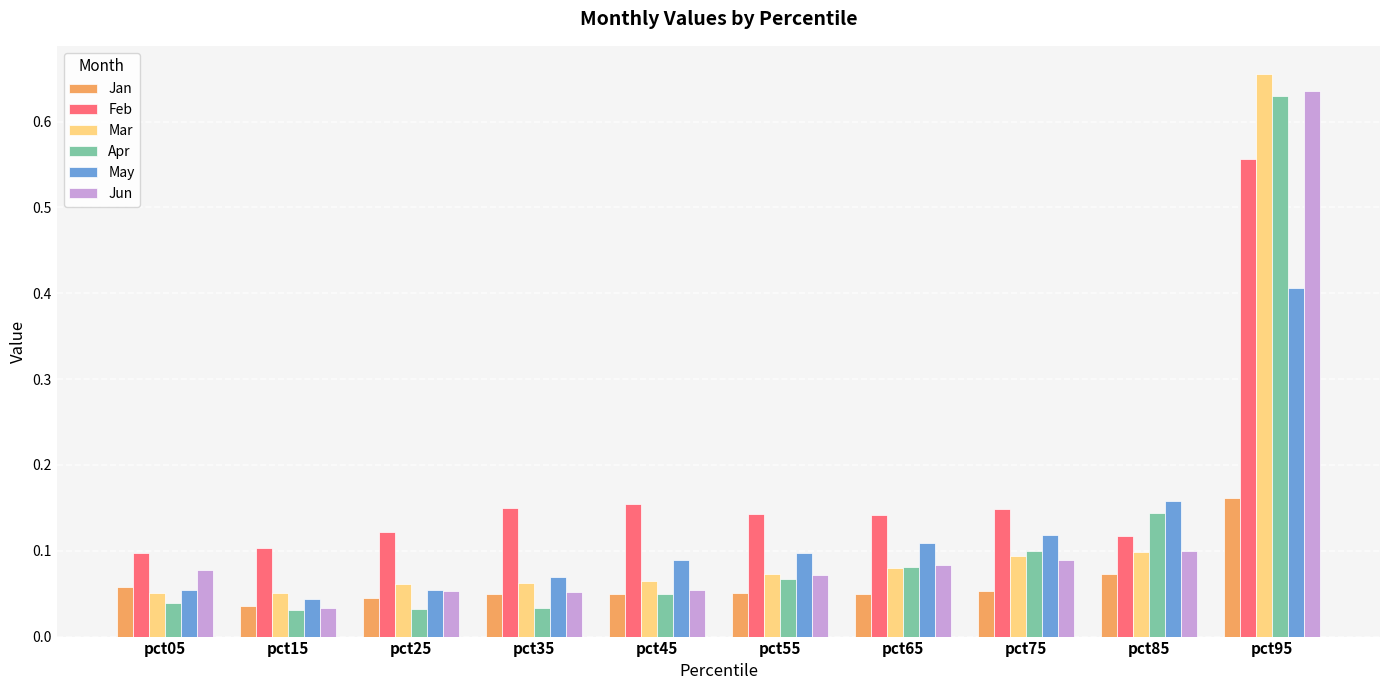

Where is Feb nearest to the value 0?

pct05